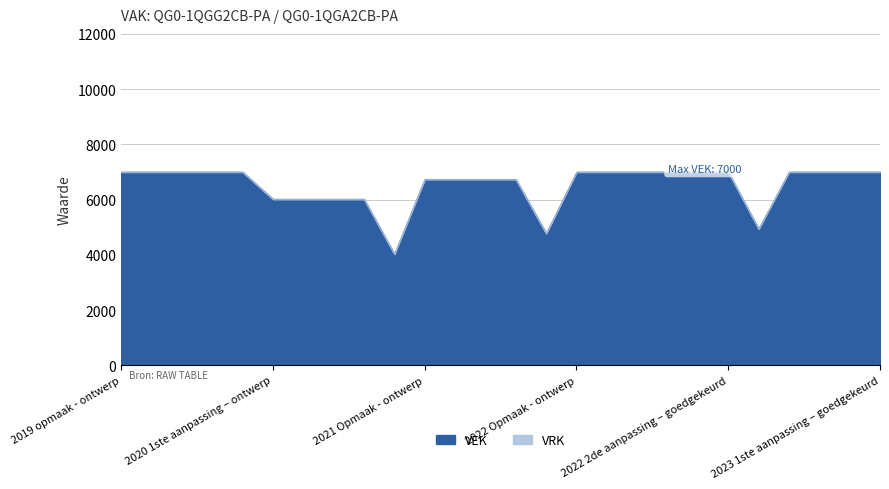

List the series in order of their peak value, lowest first.

VRK, VEK